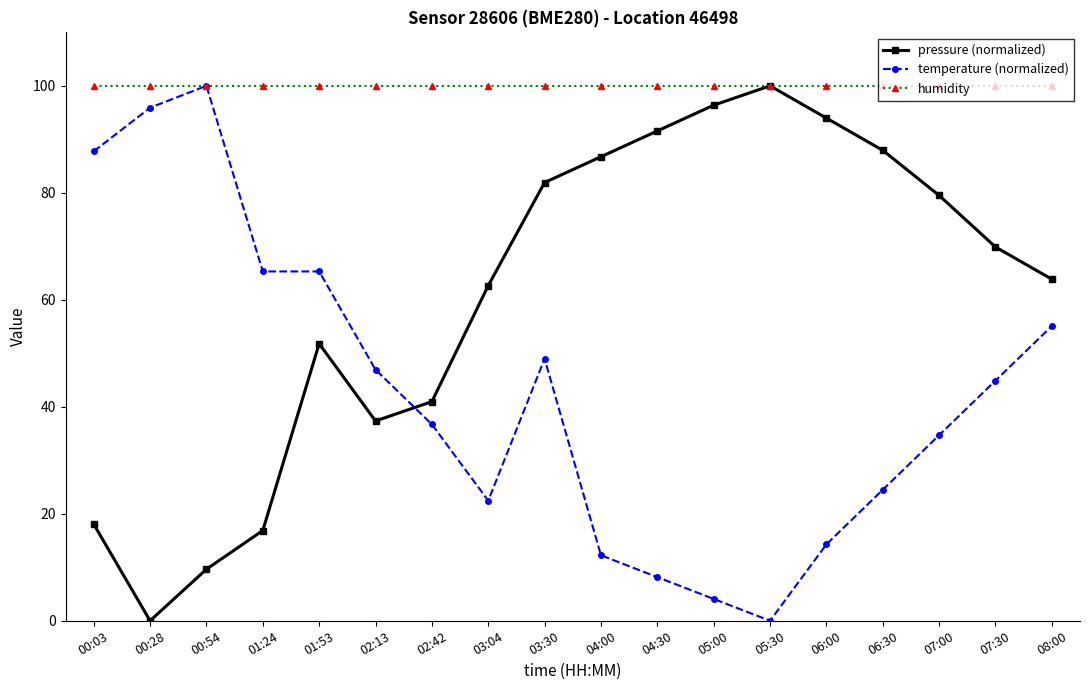

Where is the first local maximum for temperature (normalized)?

00:54